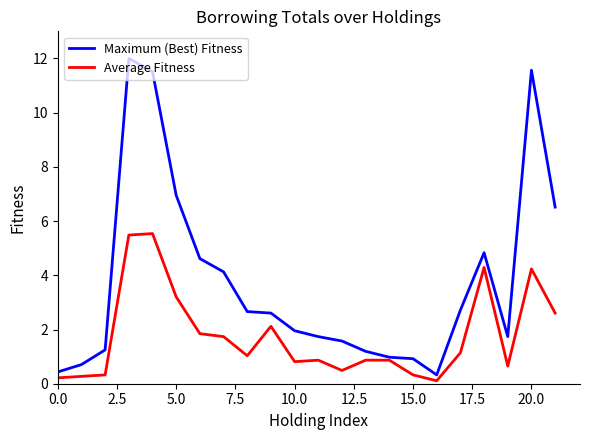

What is the highest value of the Average Fitness series?

5.5